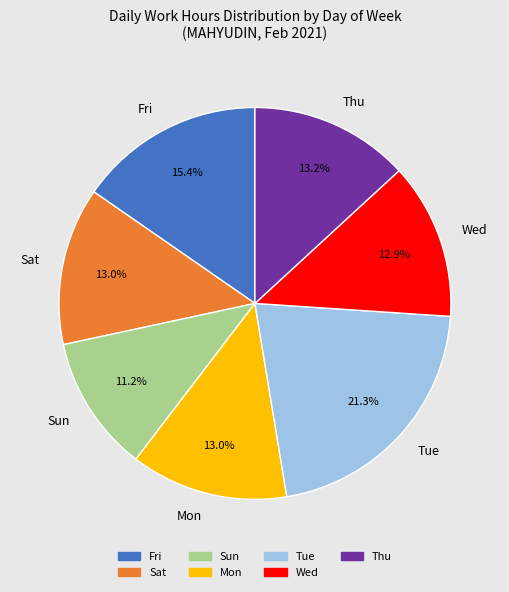

How many segments does this pie chart have?

7